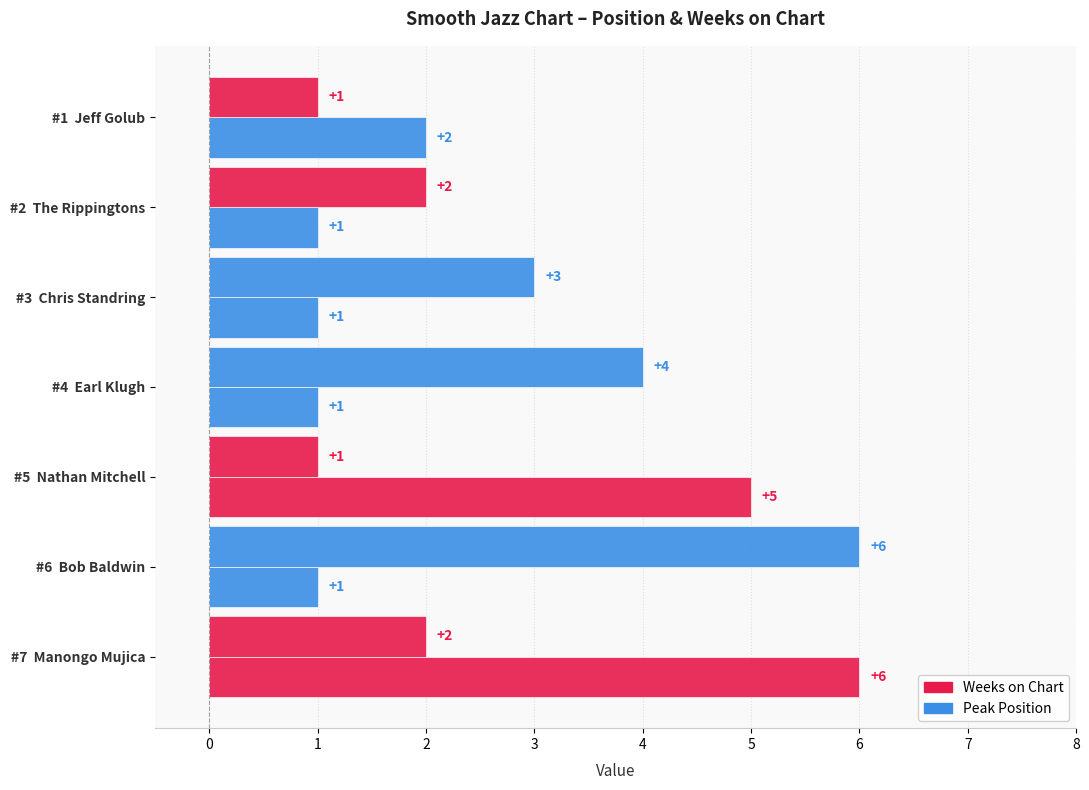

How many data points in Peak Position are less than 2?

2